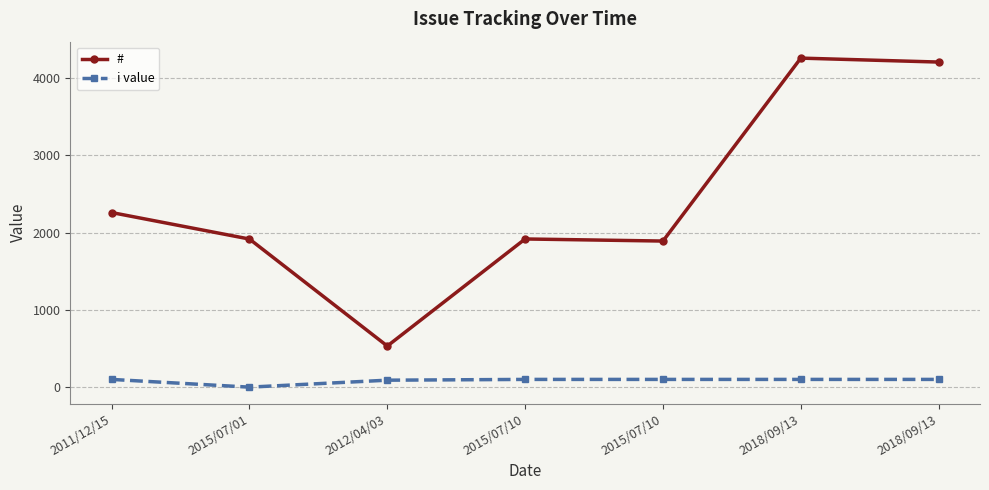

List the series in order of their peak value, highest first.

#, i value